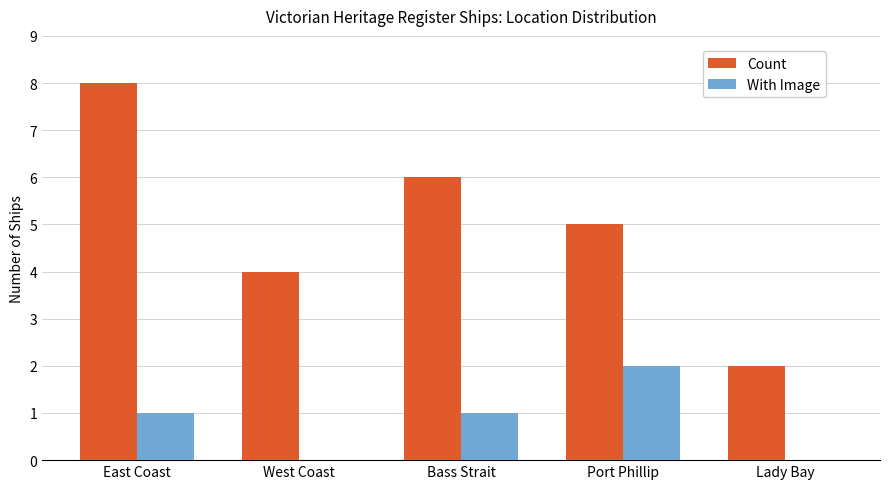

At which category is the sum across all series the highest?

East Coast